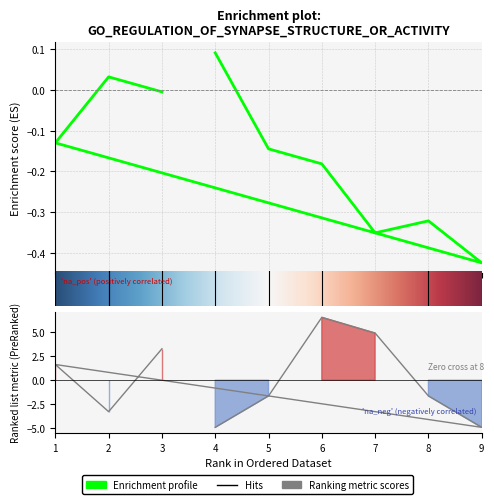

In col_4, how many points are higher than both neighbors (excluding endpoints)?

3